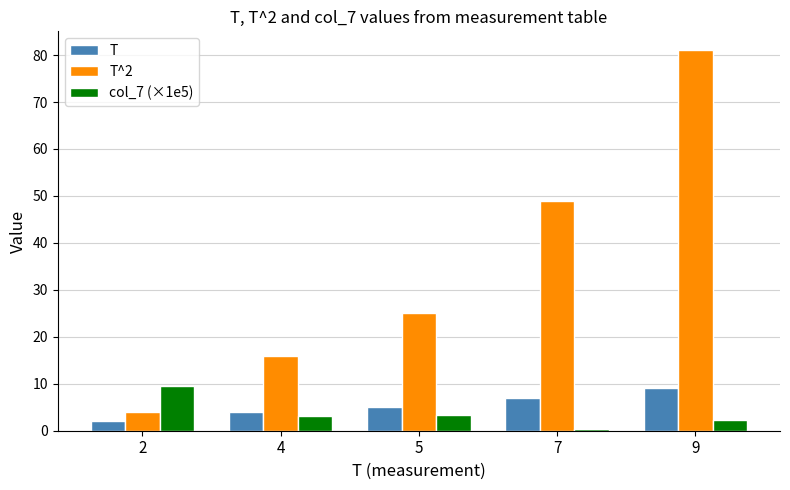

What is the smallest value displayed?

0.3